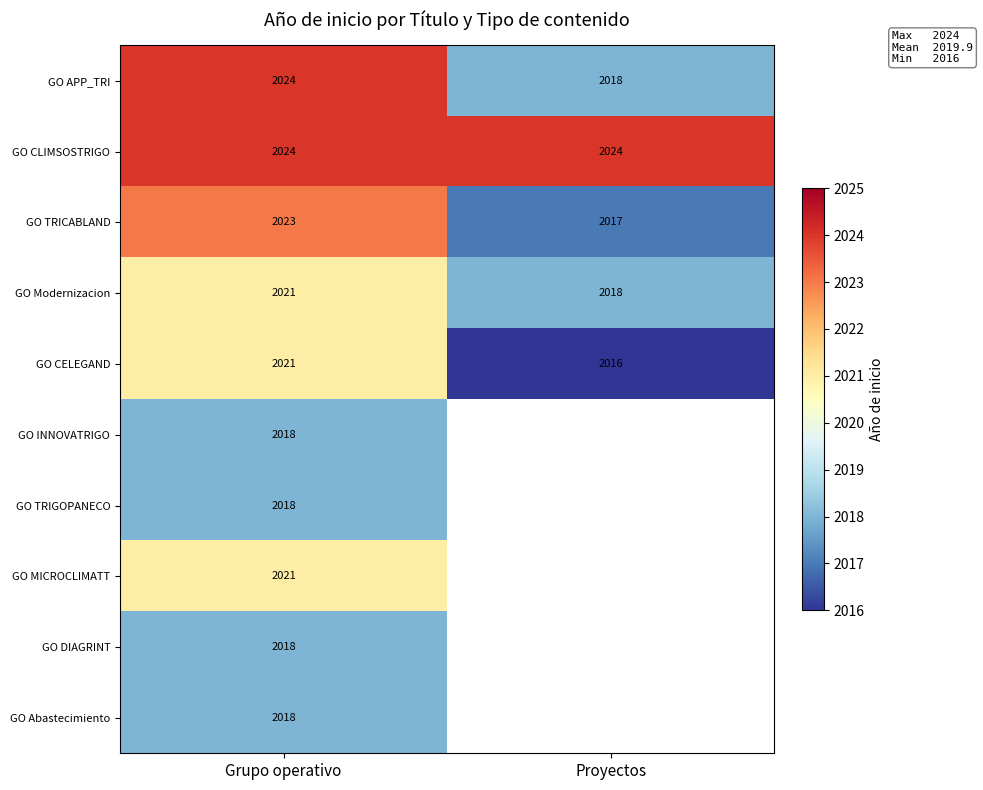

Where is GO Modernizacion nearest to the value 2019?

Proyectos